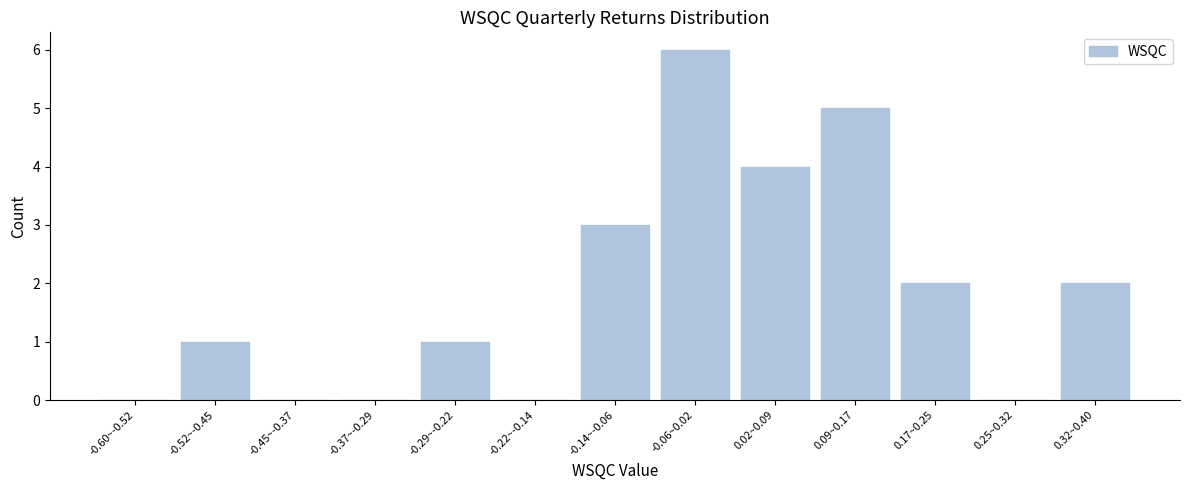

Reading left to right, transcribe all the data shown in this chart.

-0.60~-0.52=0	-0.52~-0.45=1	-0.45~-0.37=0	-0.37~-0.29=0	-0.29~-0.22=1	-0.22~-0.14=0	-0.14~-0.06=3	-0.06~0.02=6	0.02~0.09=4	0.09~0.17=5	0.17~0.25=2	0.25~0.32=0	0.32~0.40=2